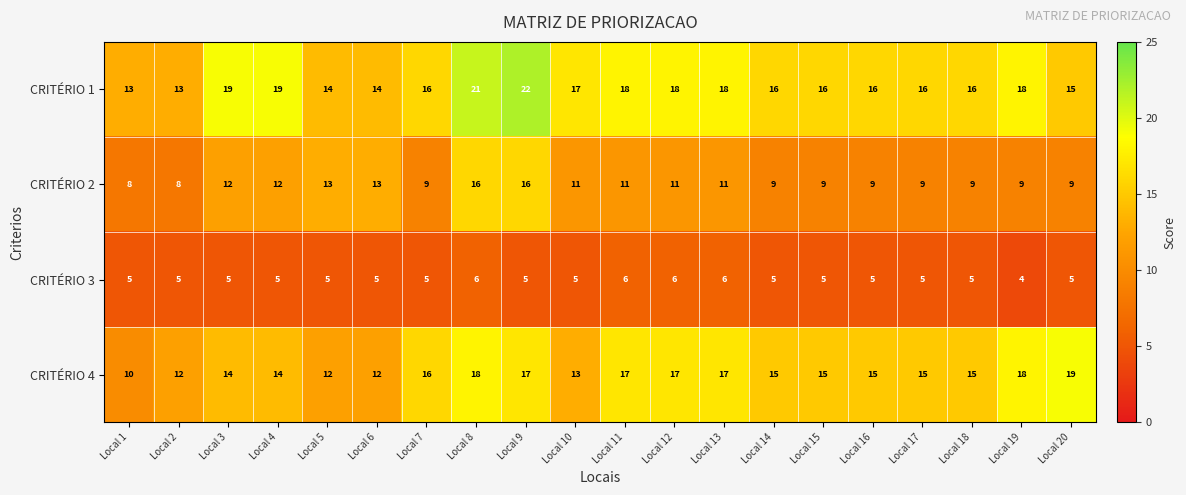

Rank the series by their maximum value, from lowest to highest.

CRITÉRIO 3, CRITÉRIO 2, CRITÉRIO 4, CRITÉRIO 1